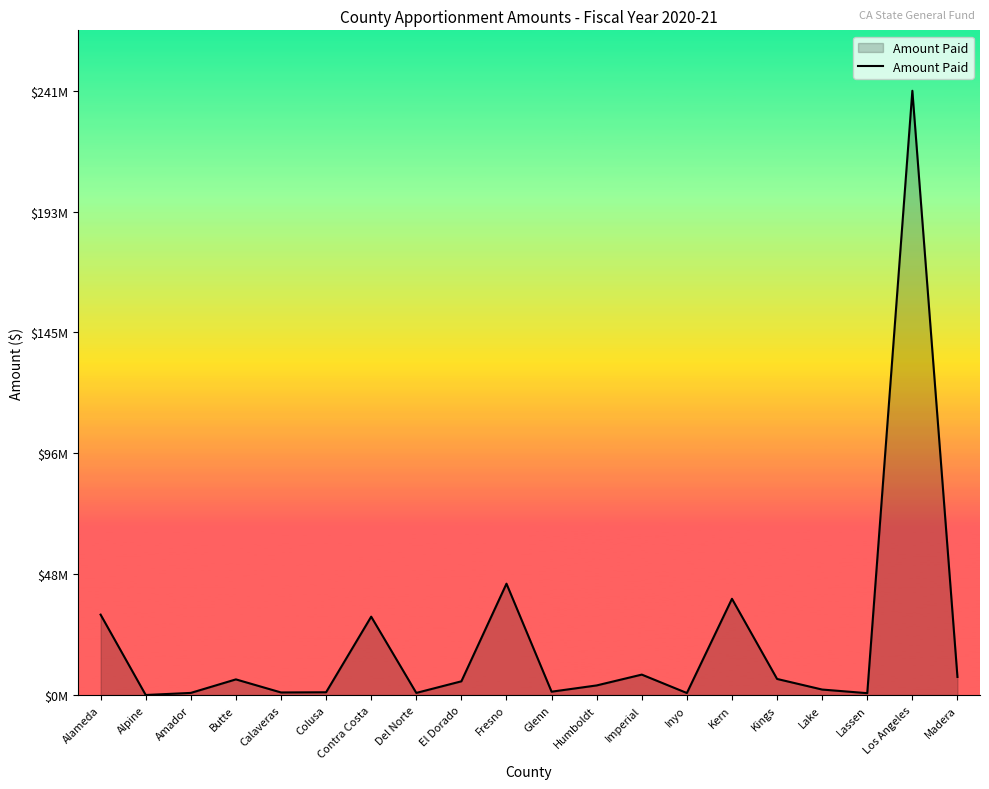

Reading right to left, transcribe all the data shown in this chart.

Madera=7234553	Los Angeles=240975065	Lassen=767313	Lake=2213429	Kings=6442195	Kern=38402337	Inyo=831106	Imperial=8174193	Humboldt=3858752	Glenn=1361061	Fresno=44428134	El Dorado=5498840	Del Norte=870616	Contra Costa=31275497	Colusa=1131493	Calaveras=1055451	Butte=6264159	Amador=872335	Alpine=46641	Alameda=32080948